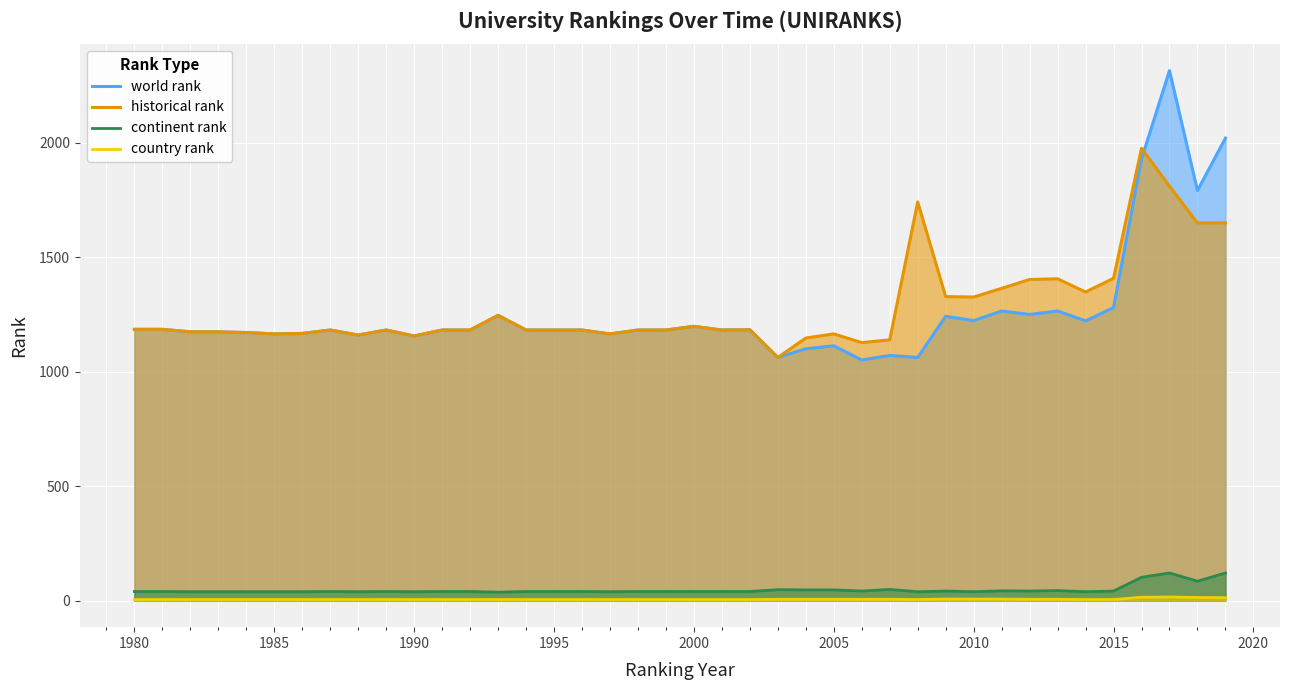

True or false: continent rank and world rank intersect in this chart.

False